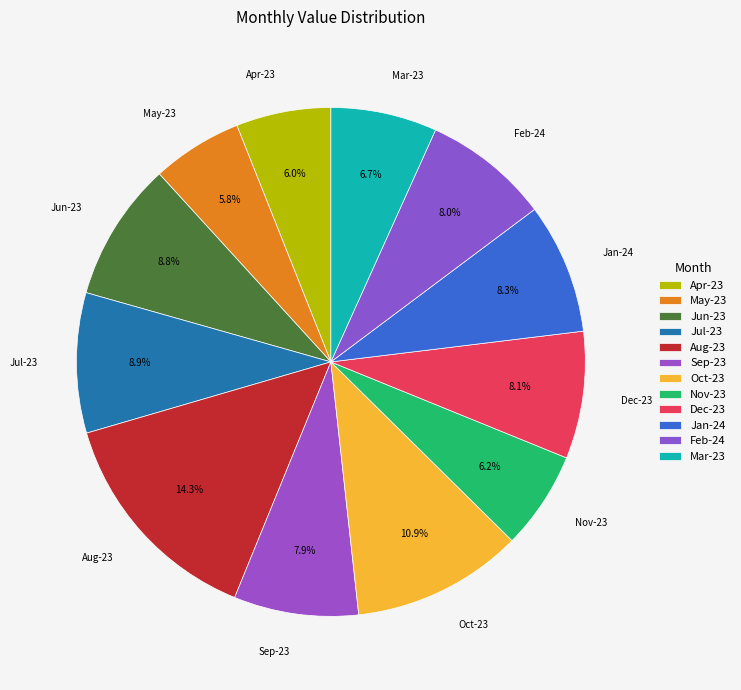

Count the number of slices in the pie.

12